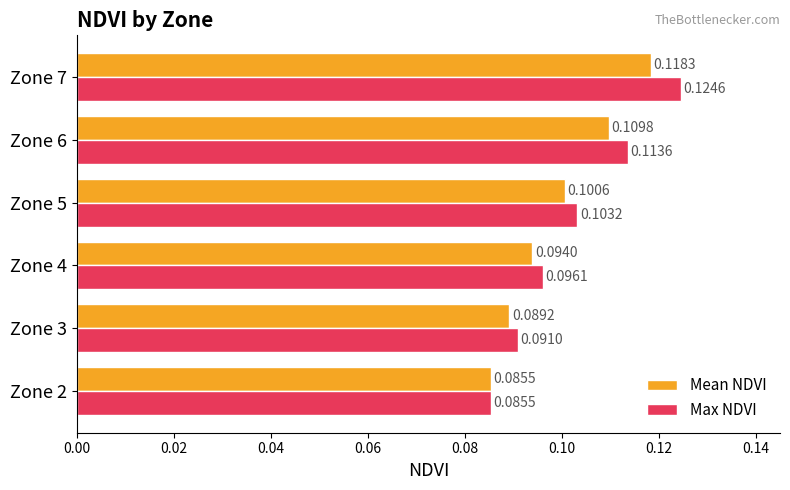

List the labels in order of Max NDVI value, smallest first.

Zone 2, Zone 3, Zone 4, Zone 5, Zone 6, Zone 7